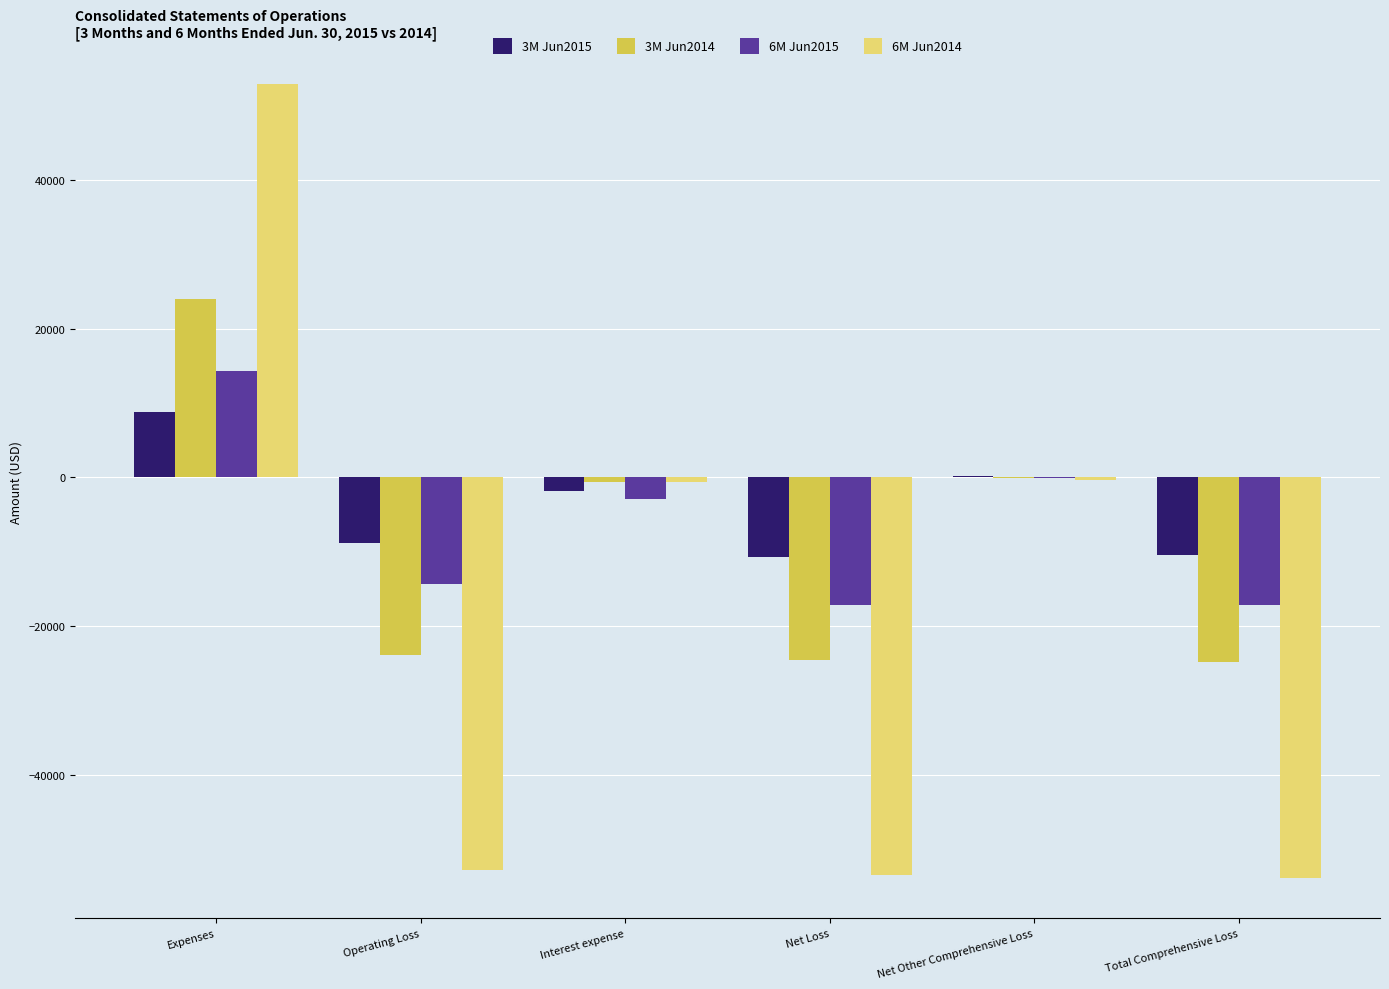

What is the sum of the 3M Jun2015 values at Total Comprehensive Loss and Expenses?

-1627